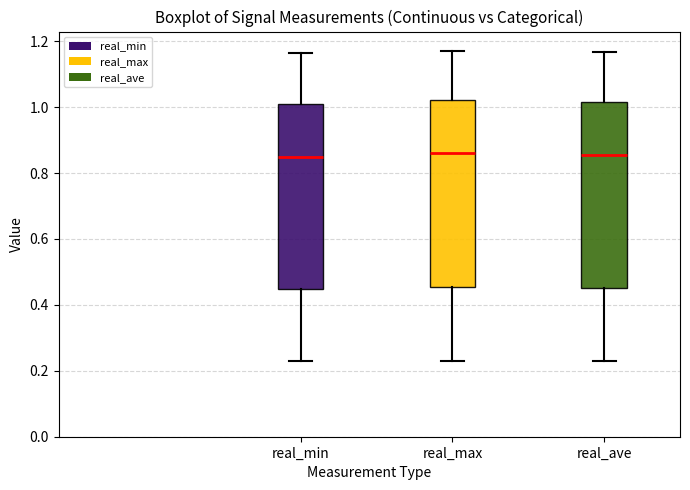

Reading left to right, transcribe this box plot: for each box, give where its median line is, the range the box spans, and where its two whiskers end, as read against the y-axis. The values are not printed on the chart, so give them approximately, as read against the axis.

real_min: median 0.84, box 0.44 to 1.00, whiskers 0.22 to 1.16
real_max: median 0.86, box 0.46 to 1.02, whiskers 0.24 to 1.18
real_ave: median 0.86, box 0.46 to 1.02, whiskers 0.24 to 1.16